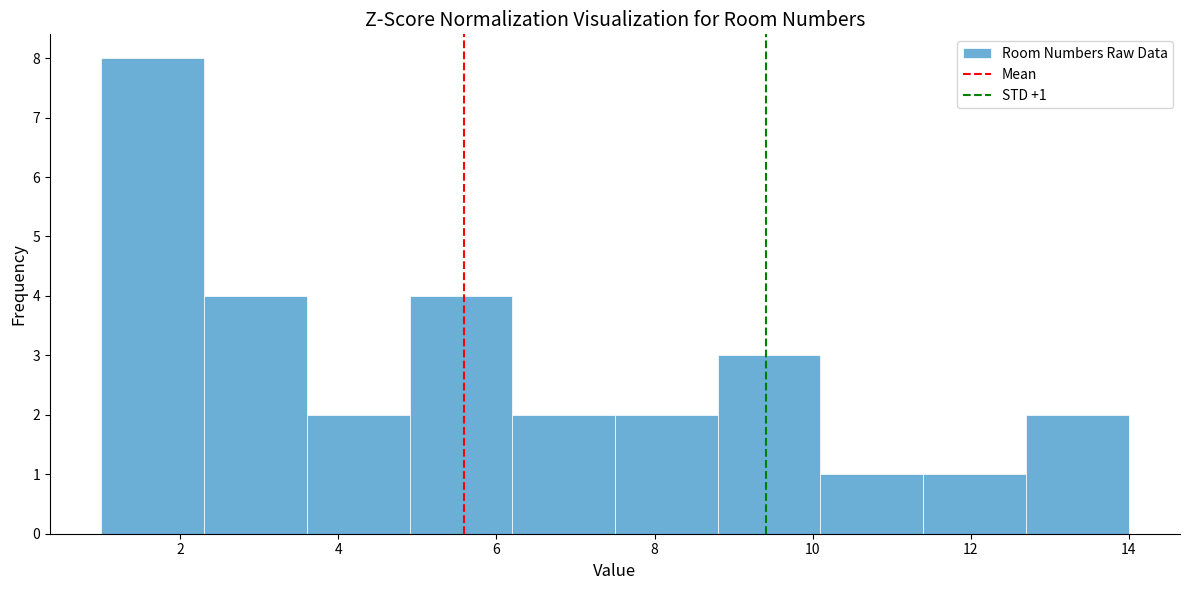

Over which range of the x-axis is the bar tallest?

1.0 to 2.3